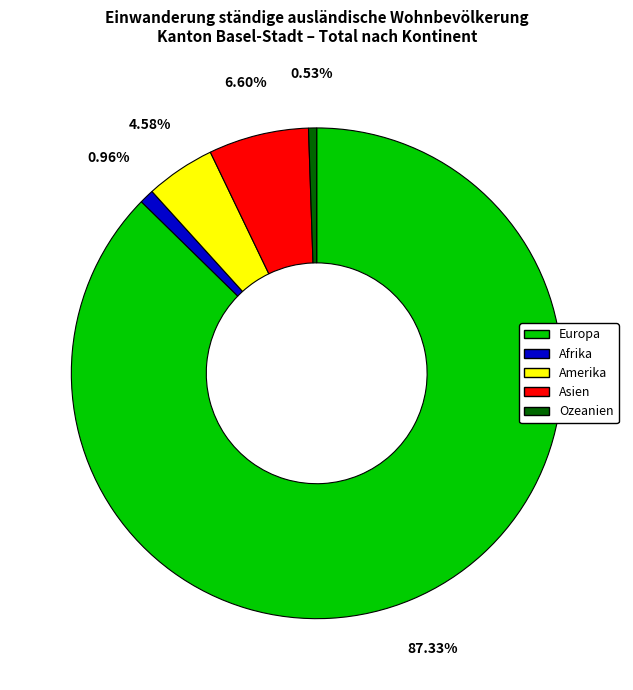

How many segments does this pie chart have?

5